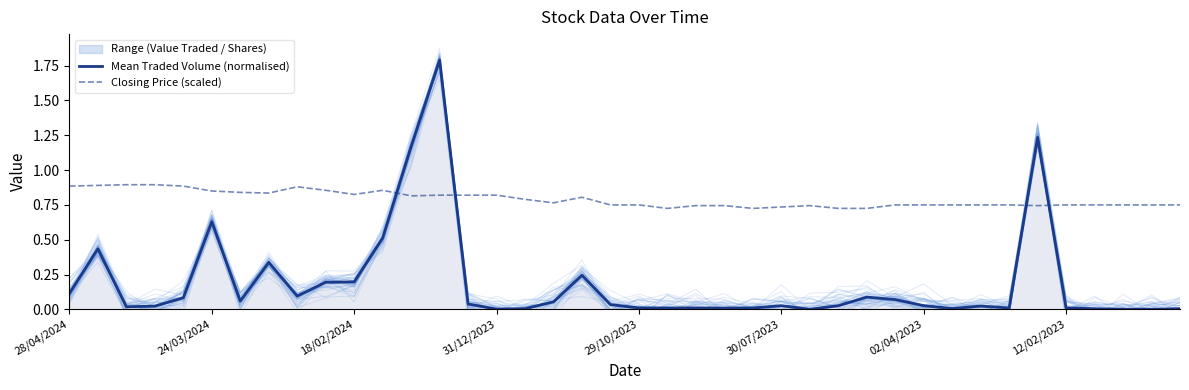

How many interior local valleys does the Closing Price (scaled) series have?

7